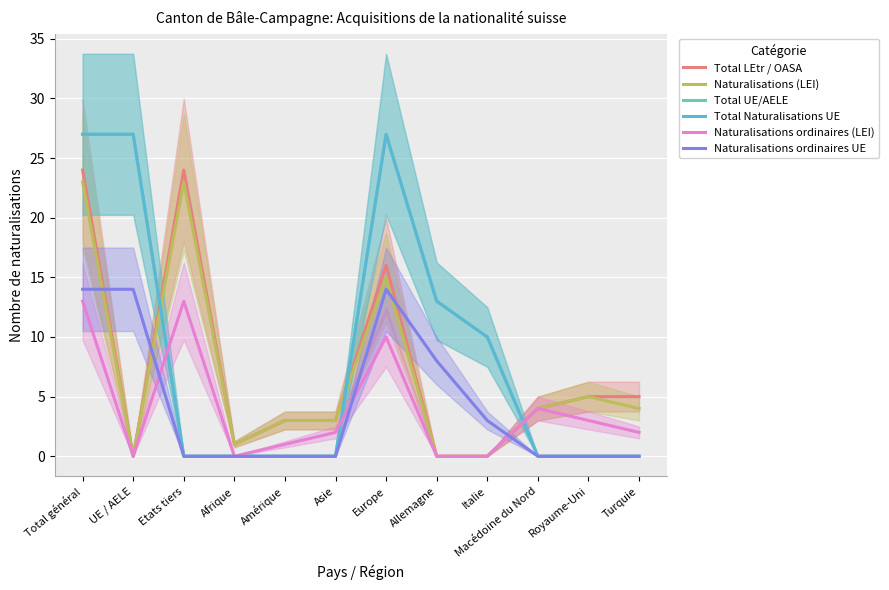

Reading right to left, extract all data points from this chart.

Total LEtr / OASA: Turquie=5	Royaume-Uni=5	Macédoine du Nord=4	Italie=0	Allemagne=0	Europe=16	Asie=3	Amérique=3	Afrique=1	Etats tiers=24	UE / AELE=0	Total général=24
Naturalisations (LEI): Turquie=4	Royaume-Uni=5	Macédoine du Nord=4	Italie=0	Allemagne=0	Europe=15	Asie=3	Amérique=3	Afrique=1	Etats tiers=23	UE / AELE=0	Total général=23
Total UE/AELE: Turquie=0	Royaume-Uni=0	Macédoine du Nord=0	Italie=10	Allemagne=13	Europe=27	Asie=0	Amérique=0	Afrique=0	Etats tiers=0	UE / AELE=27	Total général=27
Total Naturalisations UE: Turquie=0	Royaume-Uni=0	Macédoine du Nord=0	Italie=10	Allemagne=13	Europe=27	Asie=0	Amérique=0	Afrique=0	Etats tiers=0	UE / AELE=27	Total général=27
Naturalisations ordinaires (LEI): Turquie=2	Royaume-Uni=3	Macédoine du Nord=4	Italie=0	Allemagne=0	Europe=10	Asie=2	Amérique=1	Afrique=0	Etats tiers=13	UE / AELE=0	Total général=13
Naturalisations ordinaires UE: Turquie=0	Royaume-Uni=0	Macédoine du Nord=0	Italie=3	Allemagne=8	Europe=14	Asie=0	Amérique=0	Afrique=0	Etats tiers=0	UE / AELE=14	Total général=14